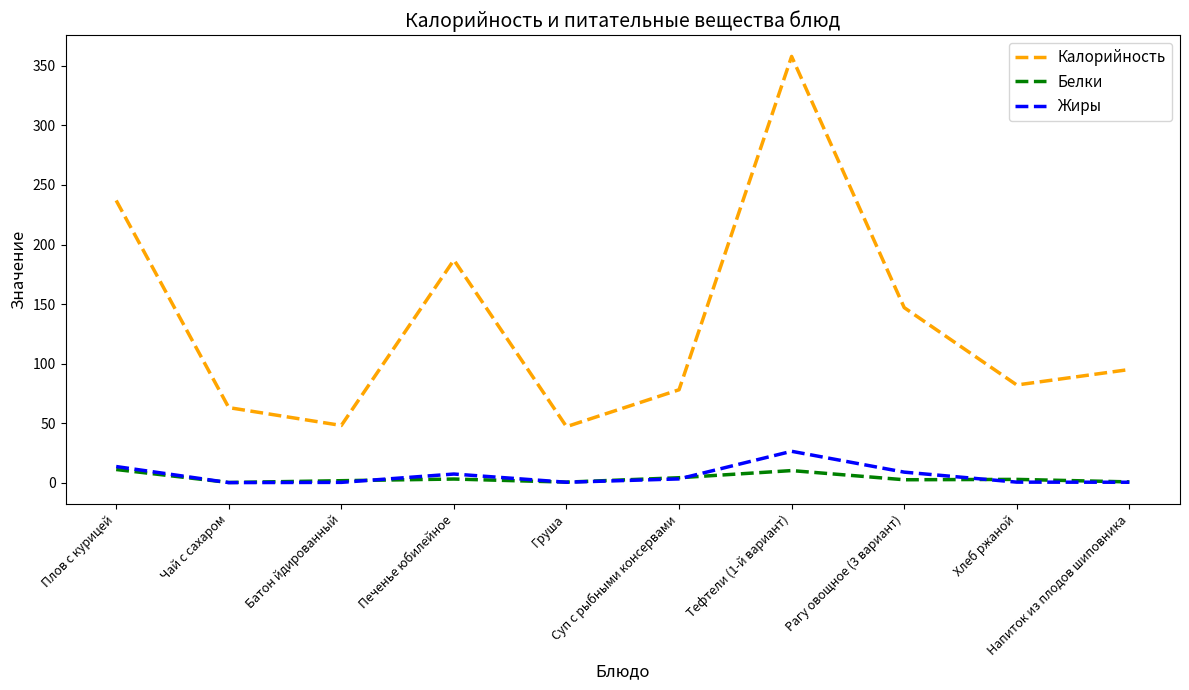

Where is the first local maximum for Калорийность?

Печенье юбилейное